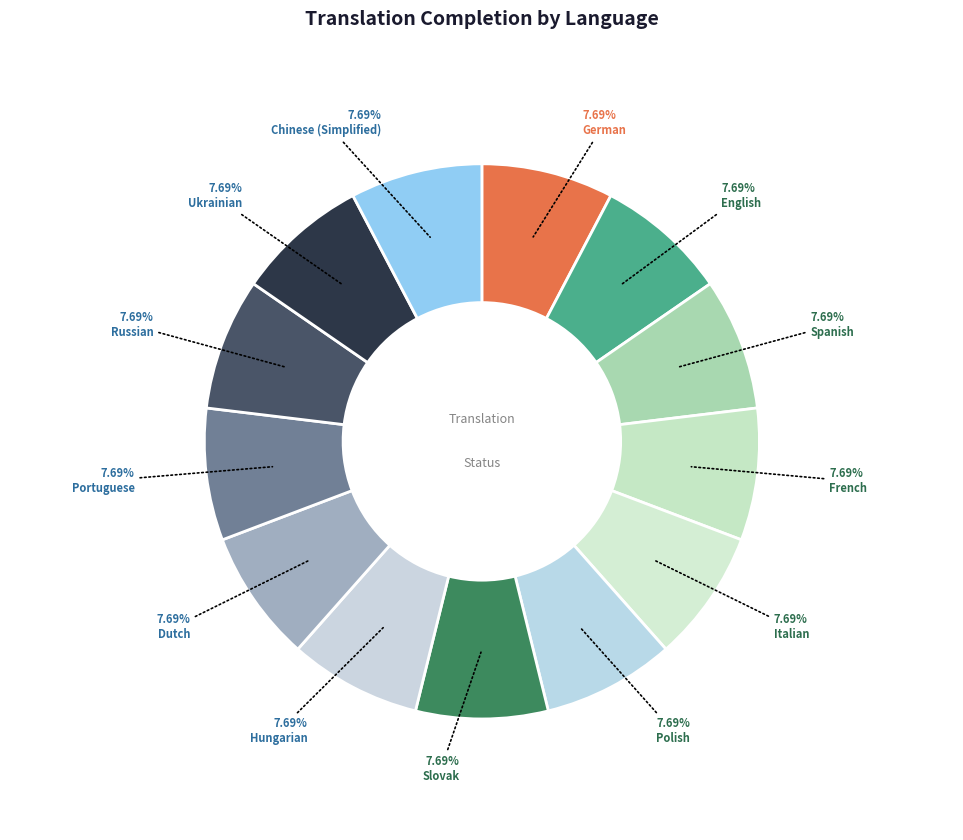

How many segments does this pie chart have?

13